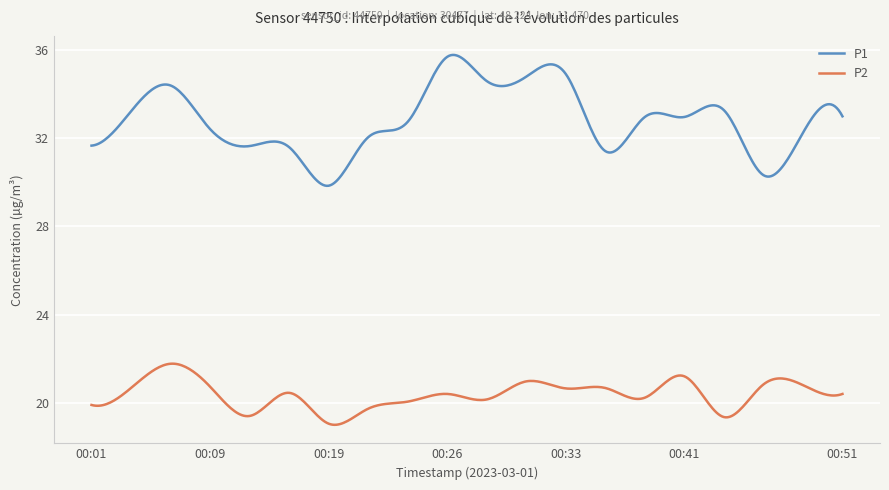

What is the smallest value displayed?

19.0